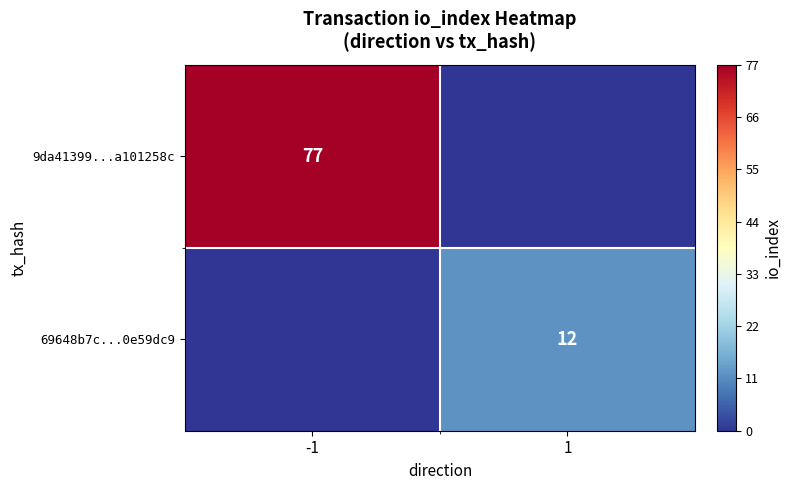

The value of 9da41399...a101258c at -1 is 32. True or false?

False